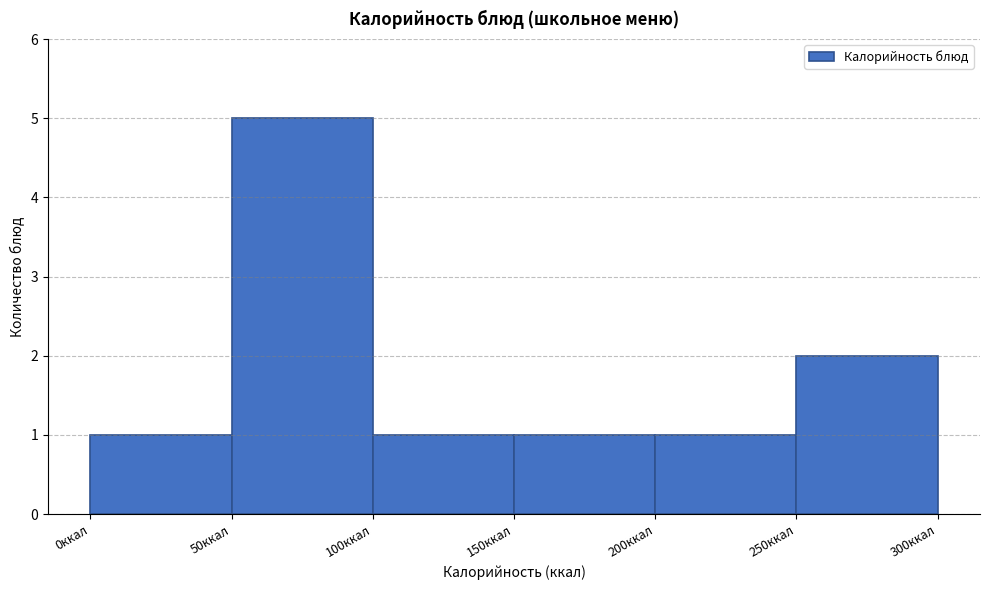

Reading left to right, list every bar in this chart as the range it spans on the x-axis followed by its height. The values are not printed on the chart, so give them approximately, as read against the axis.

0 to 50: 1
50 to 100: 5
100 to 150: 1
150 to 200: 1
200 to 250: 1
250 to 300: 2